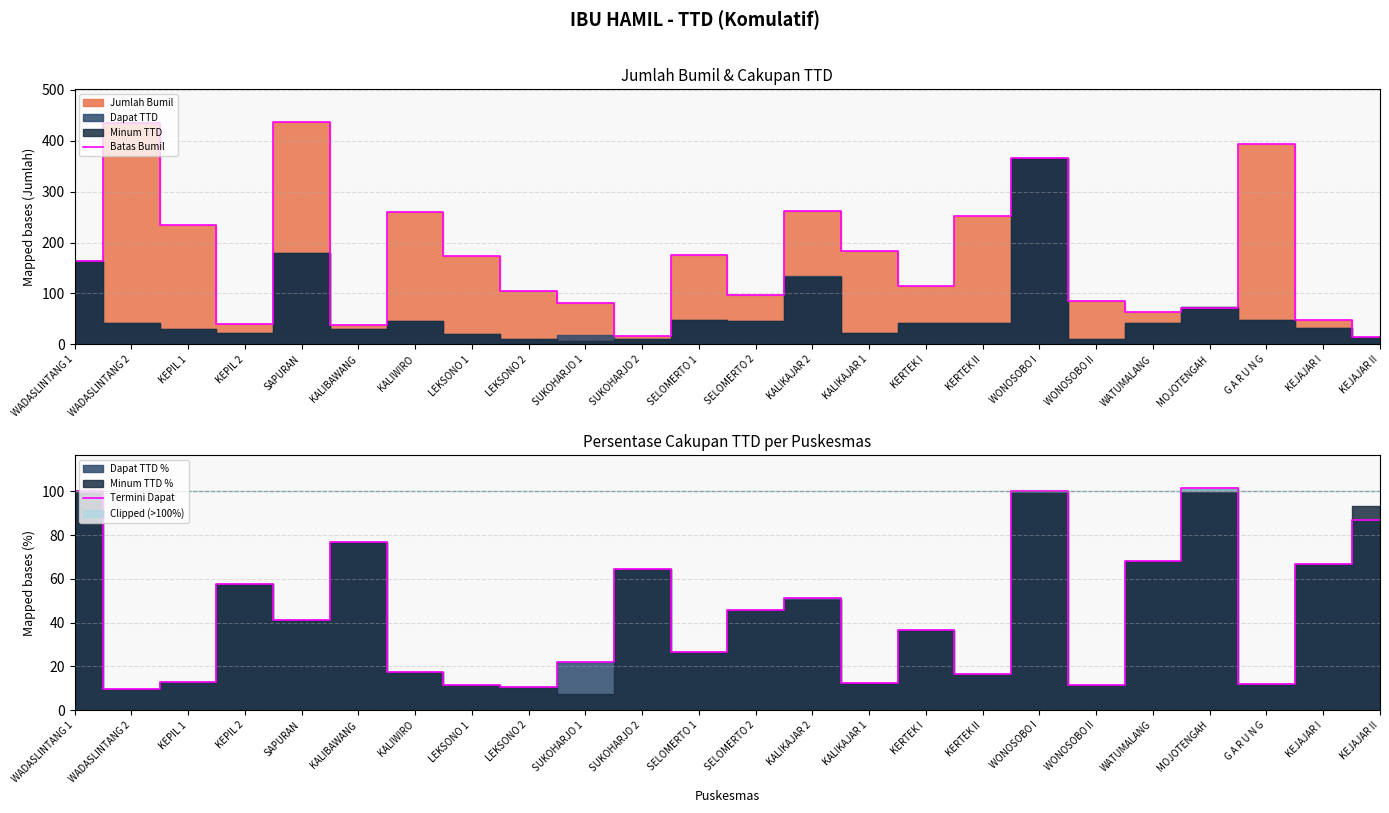

What value does the Batas Bumil series have at KERTEK II?

252